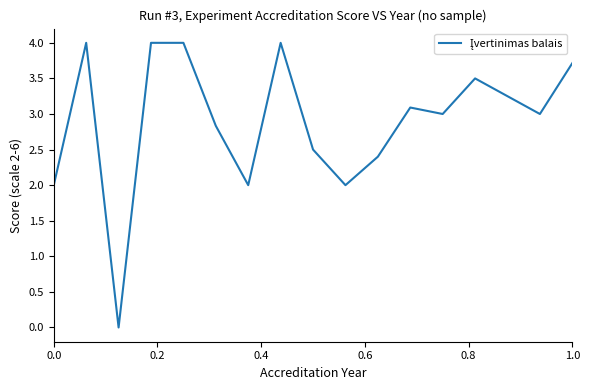

What is the difference between the maximum and minimum values?

4.0